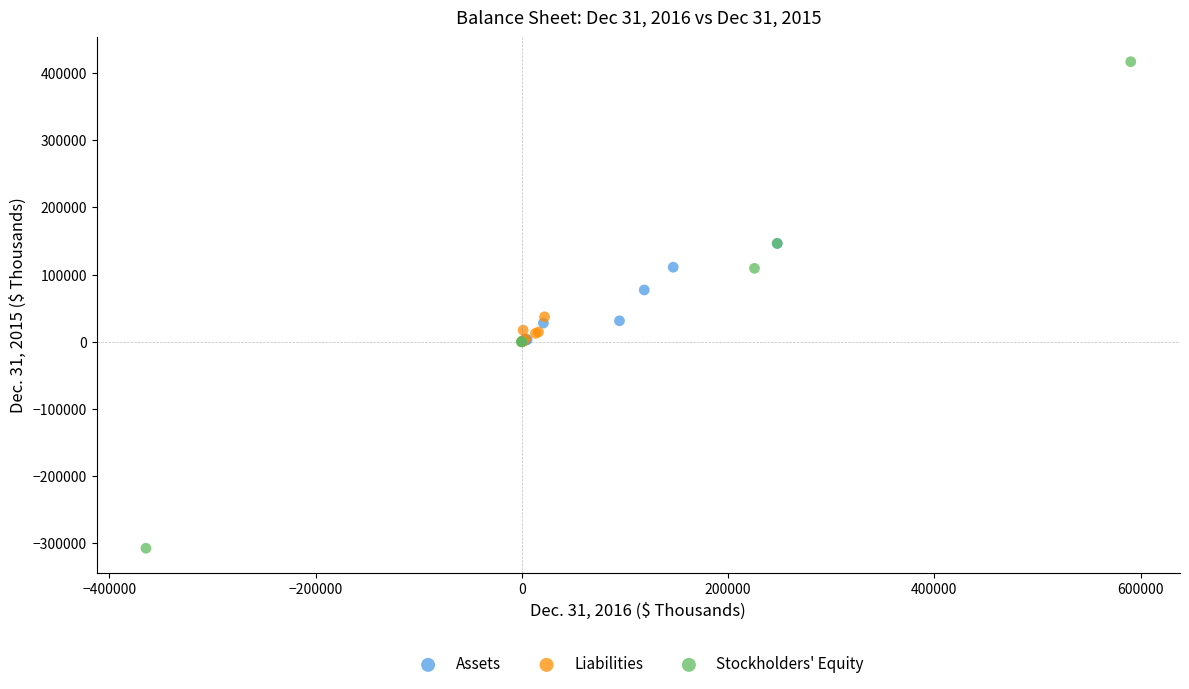

Which series contains the lowest Y value?

Stockholders' Equity